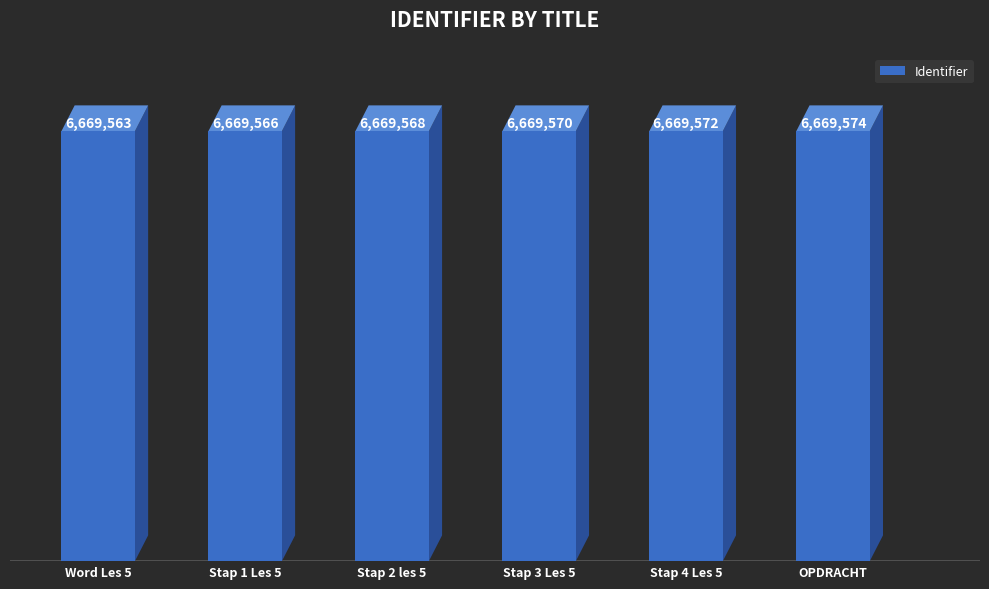

What is the difference between the maximum and minimum values?

11